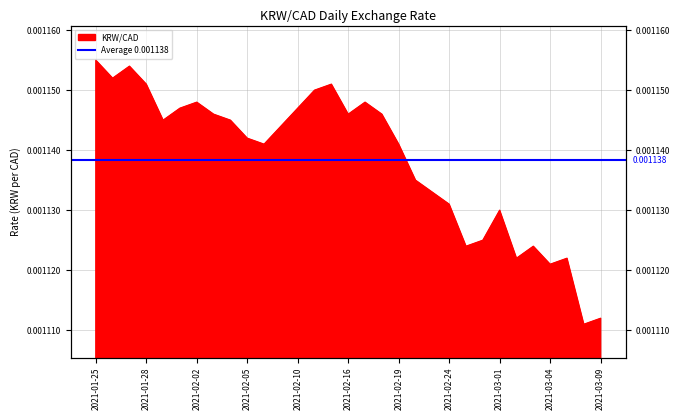

How many lines are shown in the chart?

1